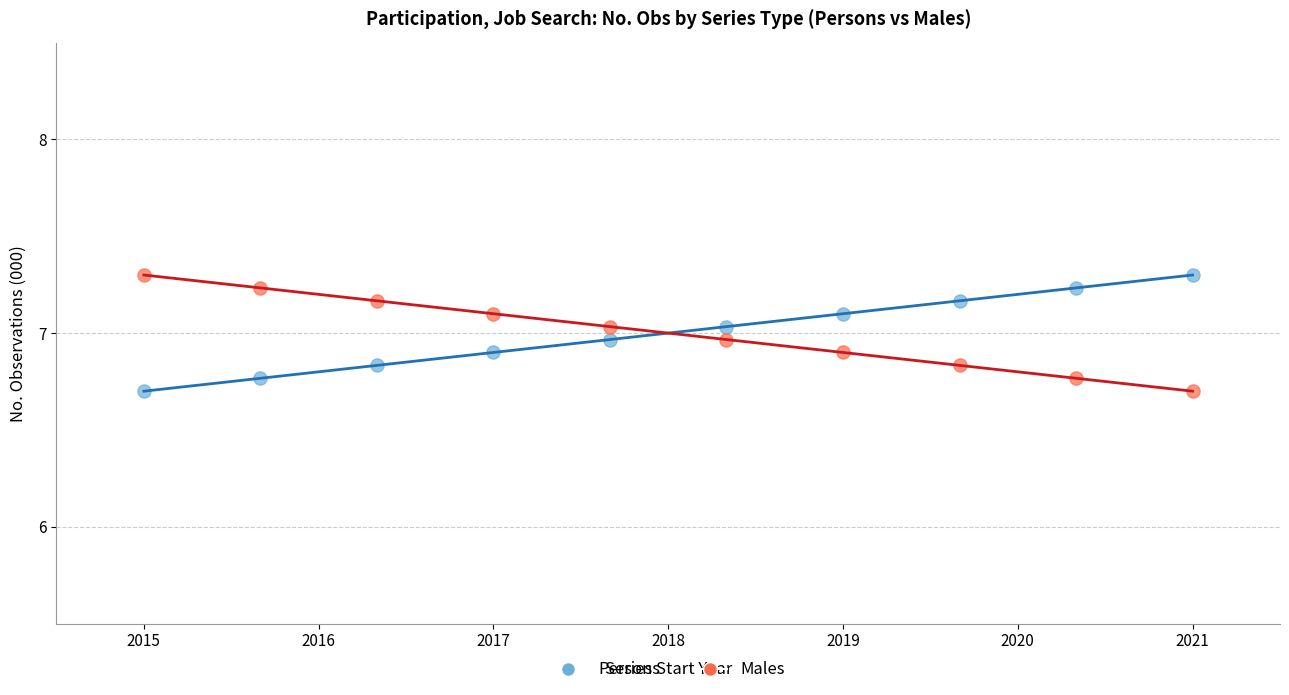

What is the X range (max minus min) for the scatter plot?

6.0